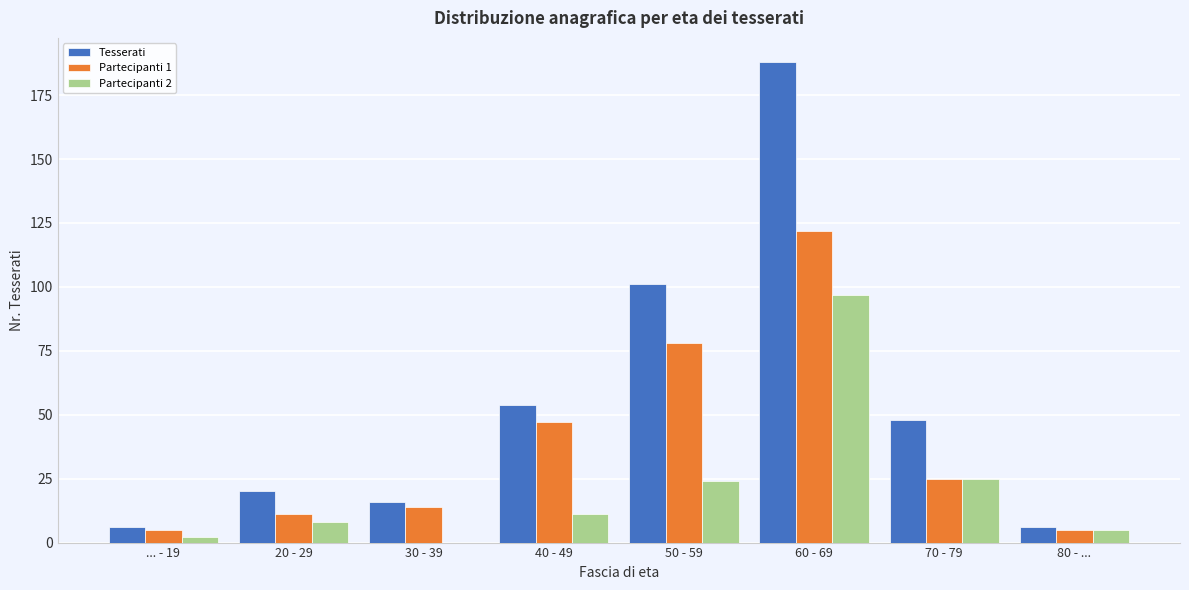

Is it true that Partecipanti 2 equals 11 at 40 - 49?

True